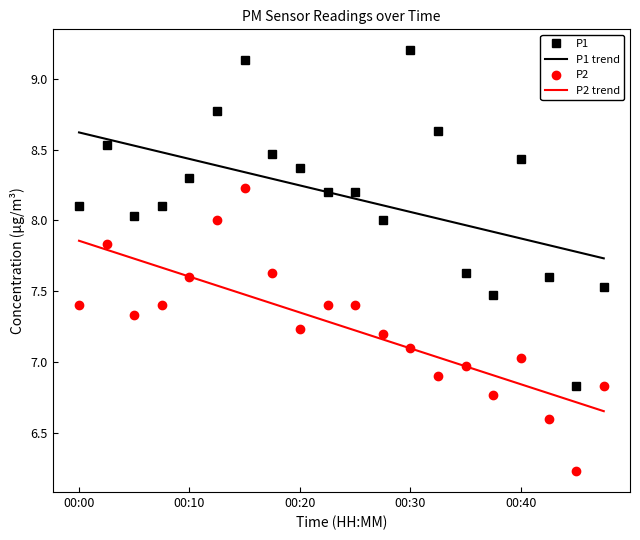

How many series are shown in this chart?

4